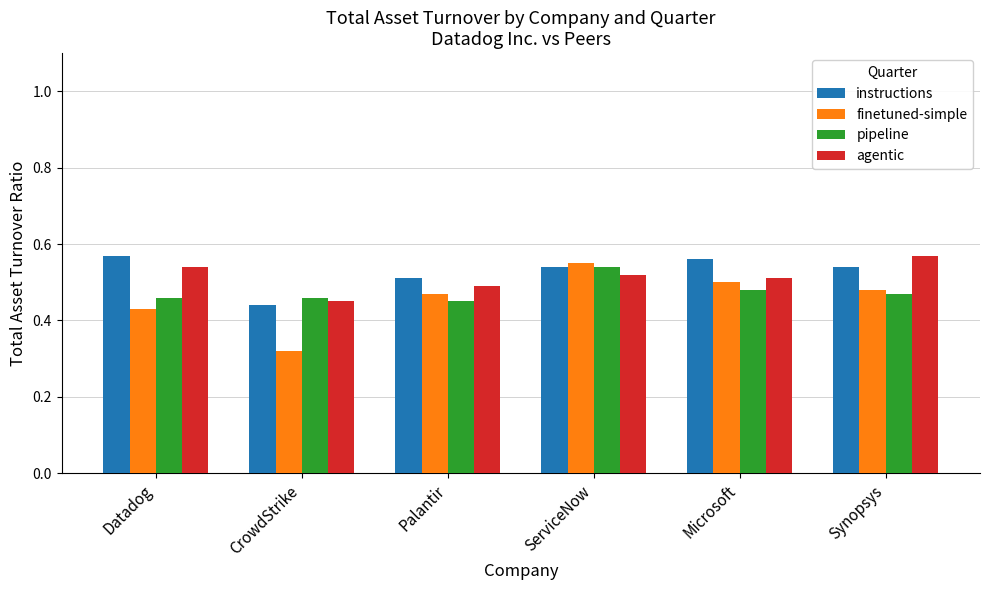

Is it true that instructions equals 0.5 at Synopsys?

True